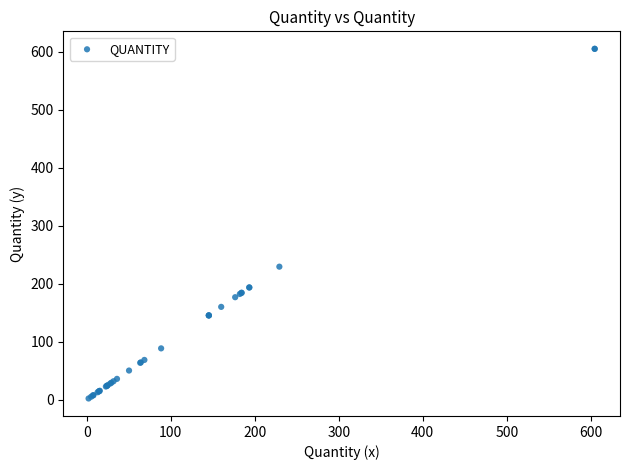

What Y value in the scatter plot is closest to 303?

229.2